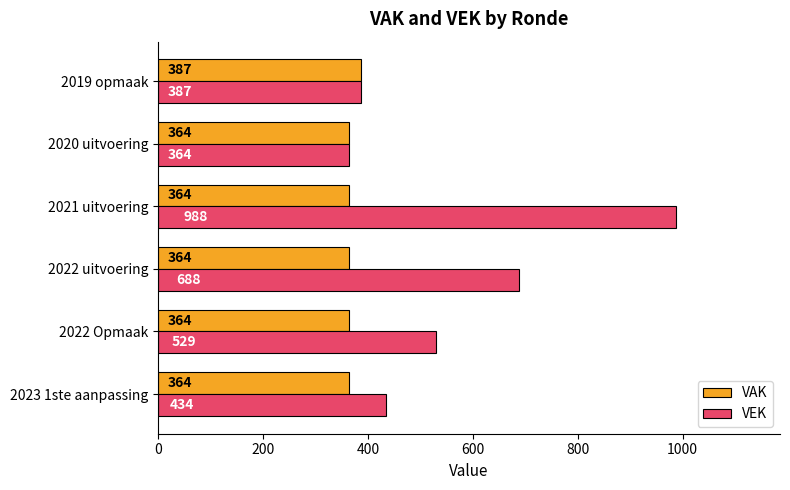

What is the spread (max minus min) of values at 2022 uitvoering?

324